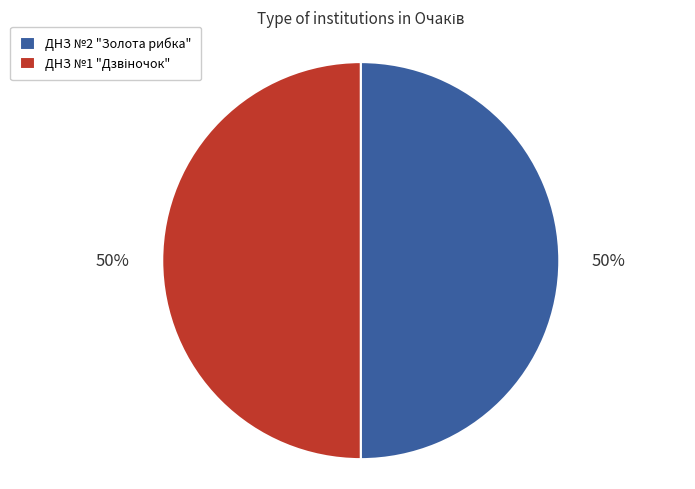

To the nearest percent, what is the average slice percentage?

50%